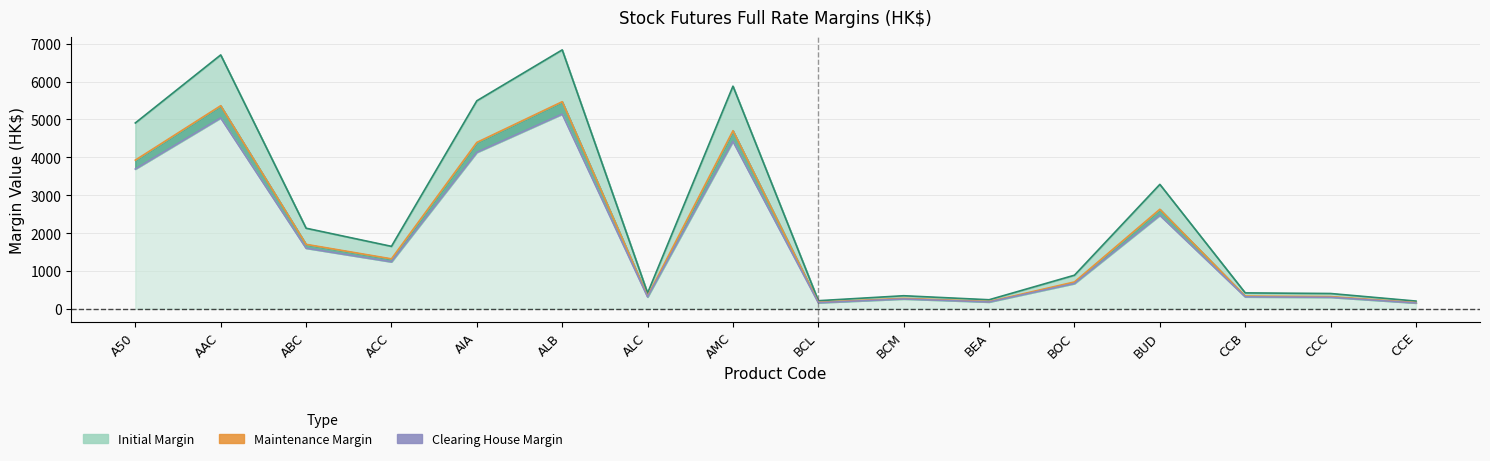

True or false: Clearing House Margin has a value of 3651 at BUD.

False